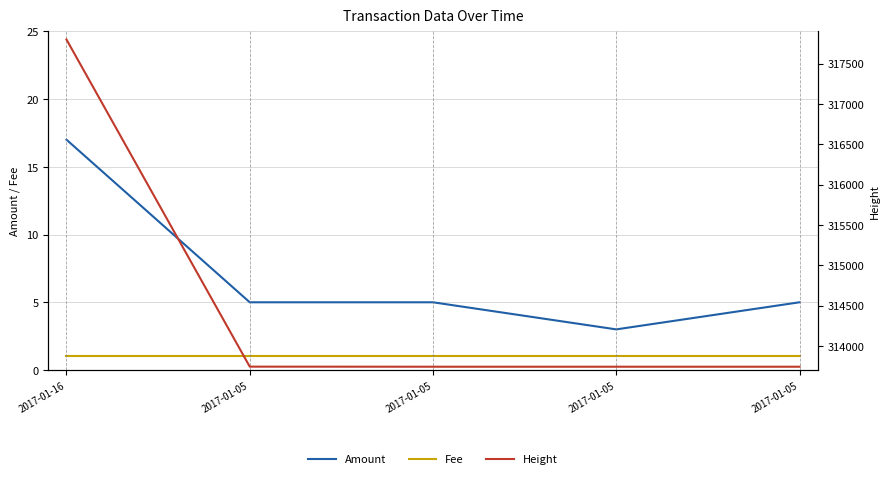

What is the maximum value shown in the chart?

317798